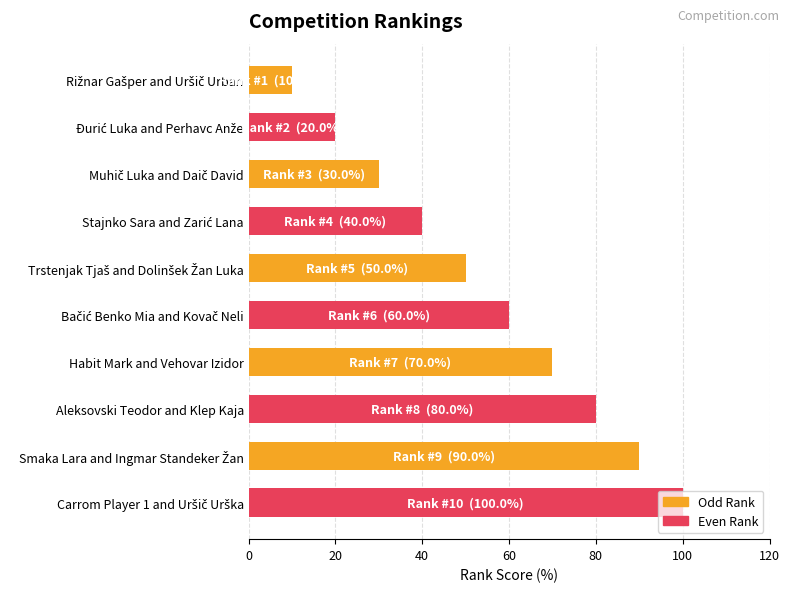

What is the difference between the second highest and second lowest values?

70